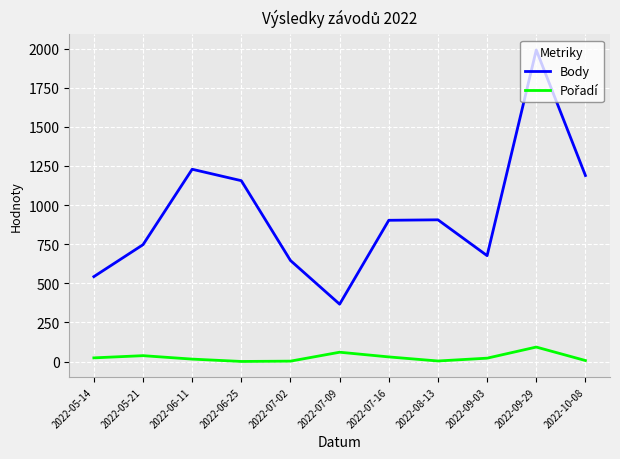

The value of Body at 2022-06-11 is 747. True or false?

False